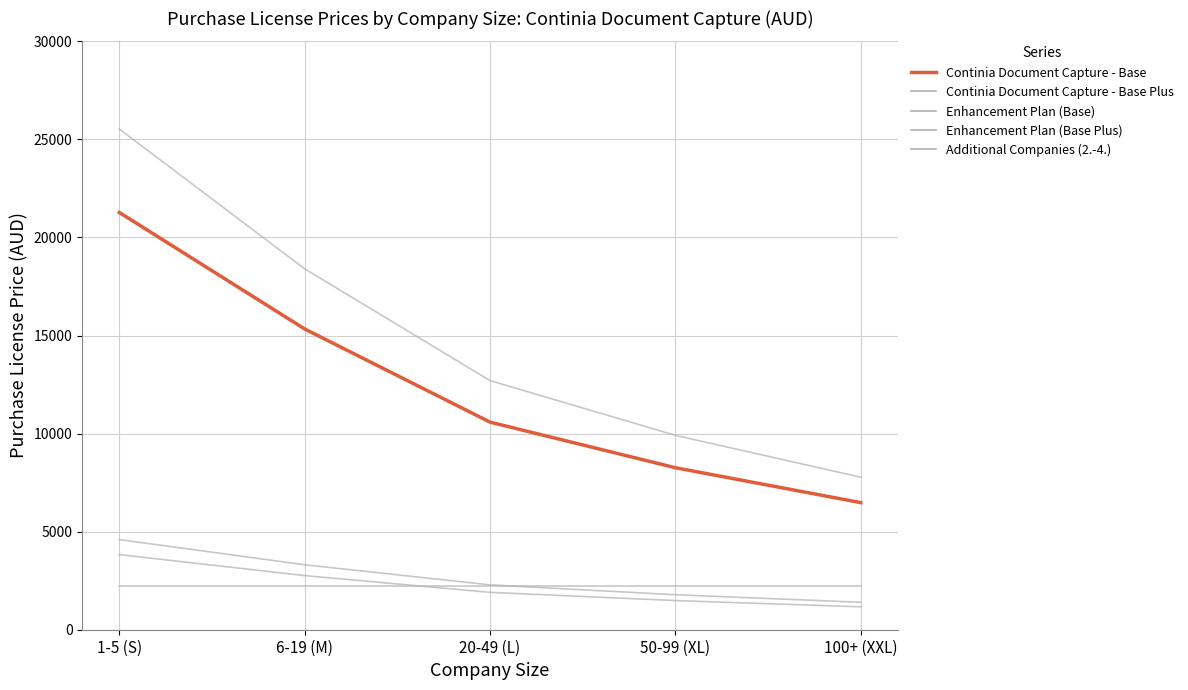

How many lines are shown in the chart?

5